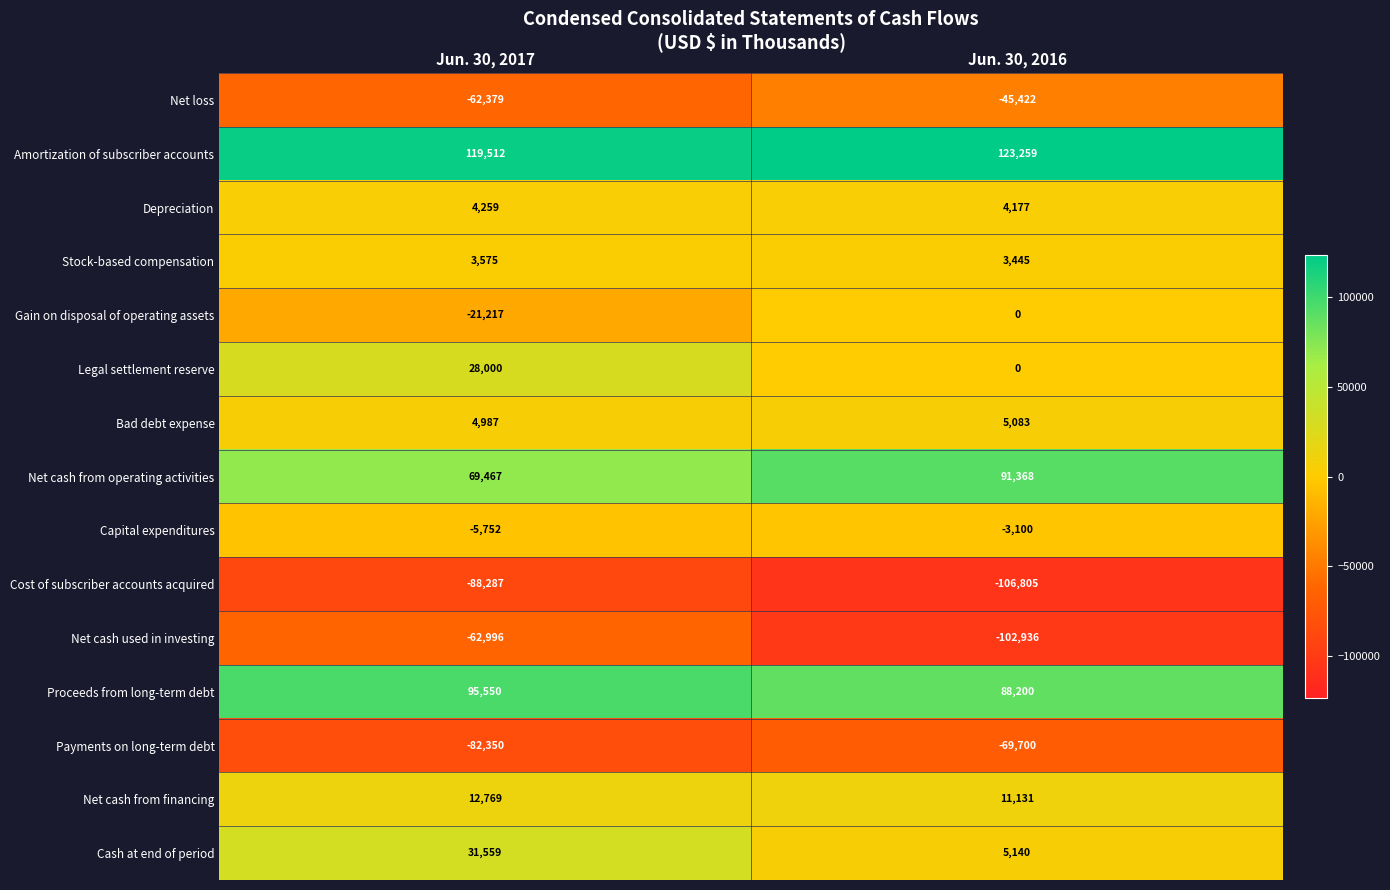

What is the difference between the Bad debt expense values at Jun. 30, 2016 and Jun. 30, 2017?

96